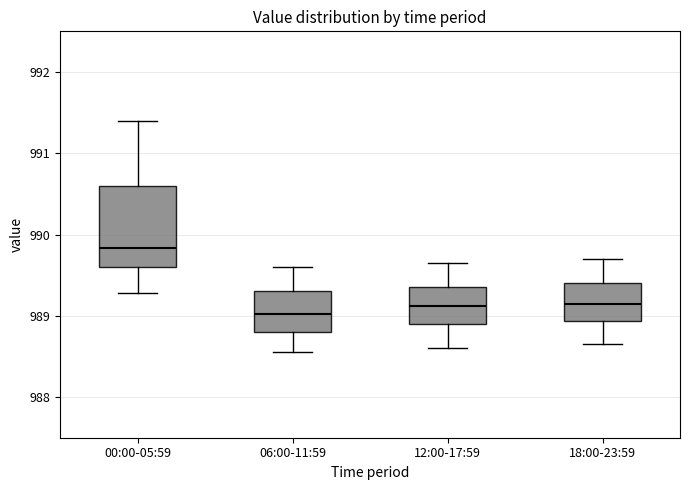

Where does the median line of the box for 06:00-11:59 sit on the y-axis? The values are not printed on the chart, so give them approximately, as read against the axis.

989.0